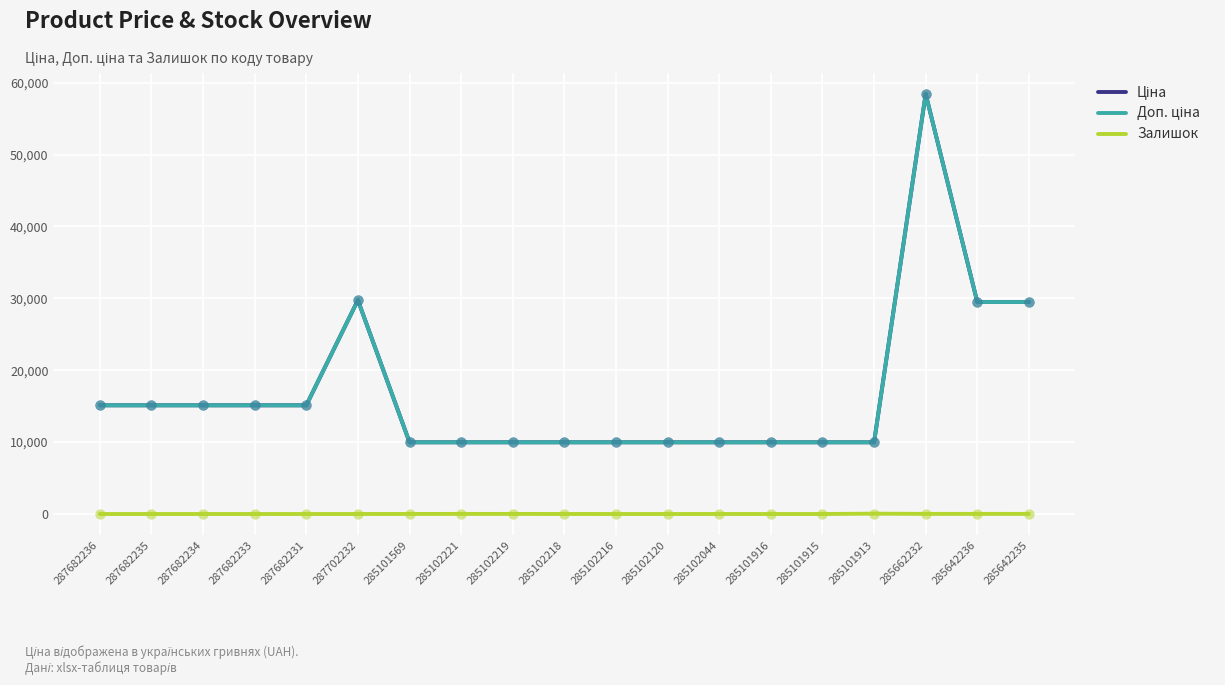

Does the chart have visible grid lines?

Yes